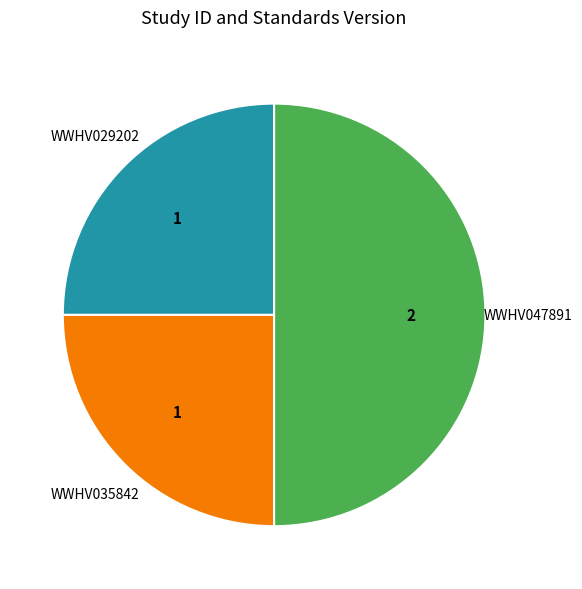

Count the number of slices in the pie.

3